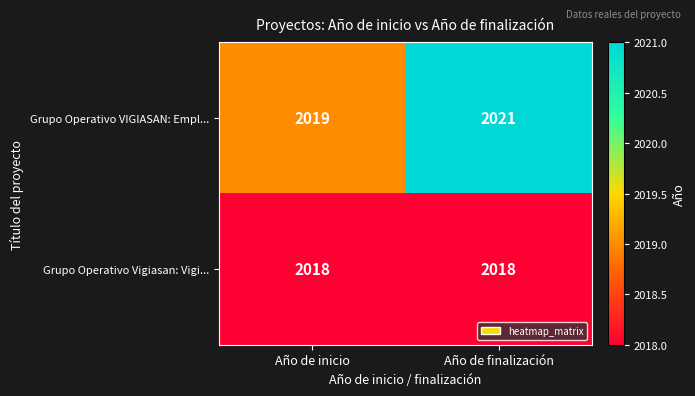

What value does the Grupo Operativo VIGIASAN: Empl... series have at Año de inicio?

2019